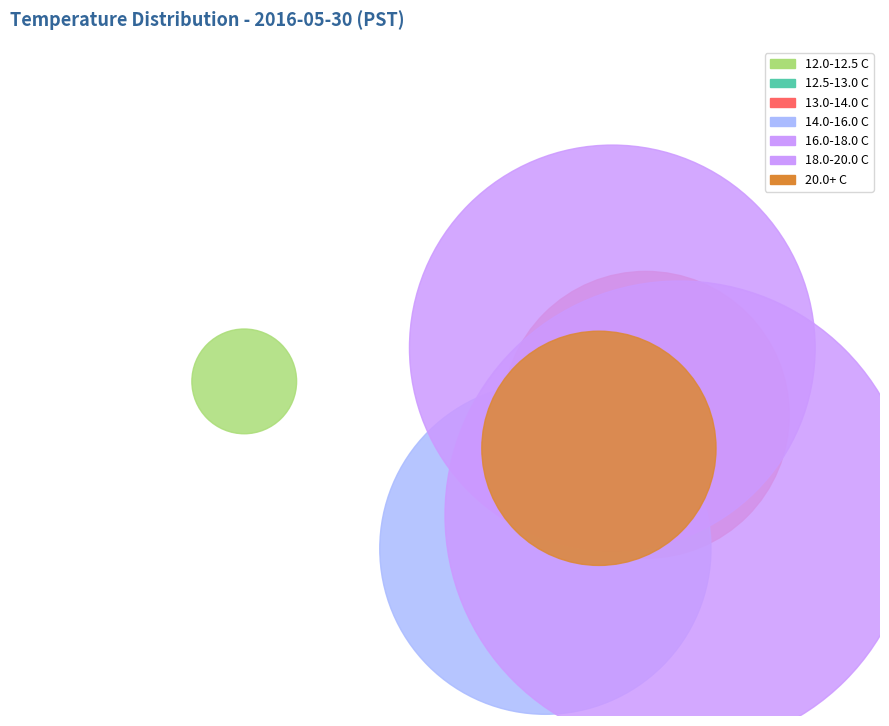

Is there any slice that represents more than half of the pie?

Yes